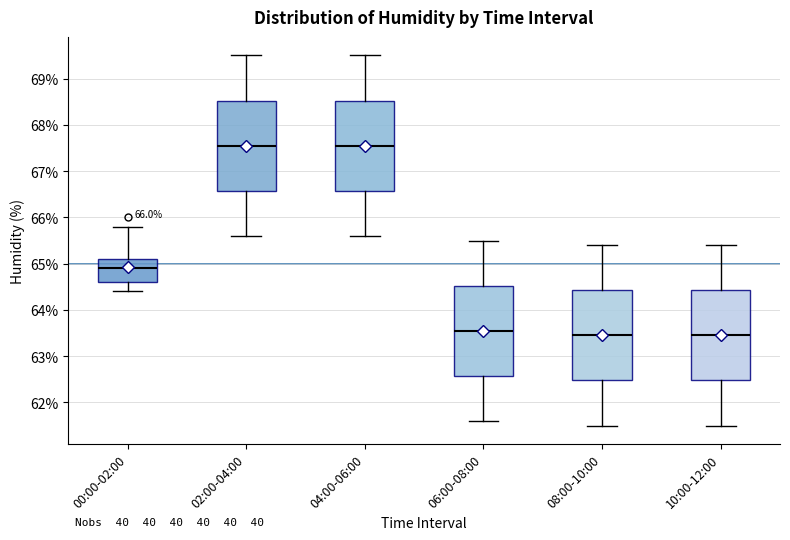

Reading left to right, transcribe this box plot: for each box, give where its median line is, the range the box spans, and where its two whiskers end, as read against the y-axis. The values are not printed on the chart, so give them approximately, as read against the axis.

00:00-02:00: median 64.9, box 64.6 to 65.1, whiskers 64.4 to 65.8
02:00-04:00: median 67.6, box 66.6 to 68.5, whiskers 65.6 to 69.5
04:00-06:00: median 67.6, box 66.6 to 68.5, whiskers 65.6 to 69.5
06:00-08:00: median 63.6, box 62.6 to 64.5, whiskers 61.6 to 65.5
08:00-10:00: median 63.5, box 62.5 to 64.4, whiskers 61.5 to 65.4
10:00-12:00: median 63.5, box 62.5 to 64.4, whiskers 61.5 to 65.4